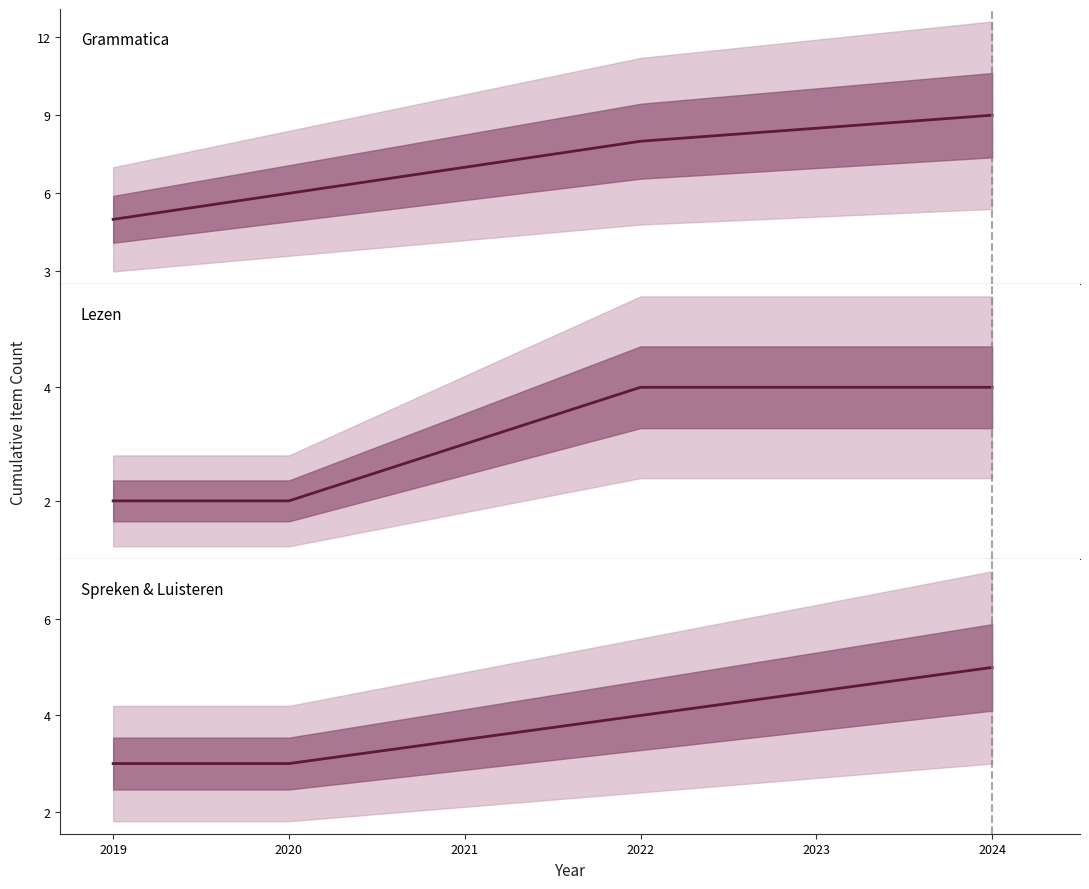

True or false: Spreken & Luisteren and Lezen intersect in this chart.

False